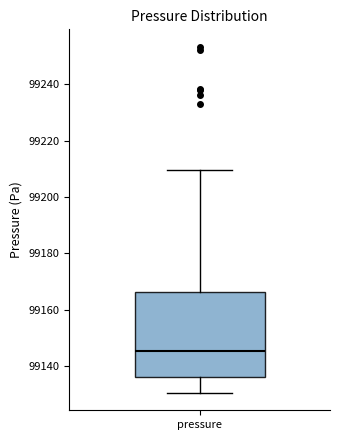

Read this box plot against the y-axis: the position of the median line, the range covered by the box, and the ends of both whiskers. The values are not printed on the chart, so give them approximately, as read against the axis.

median 99146, box 99136 to 99166, whiskers 99130 to 99210